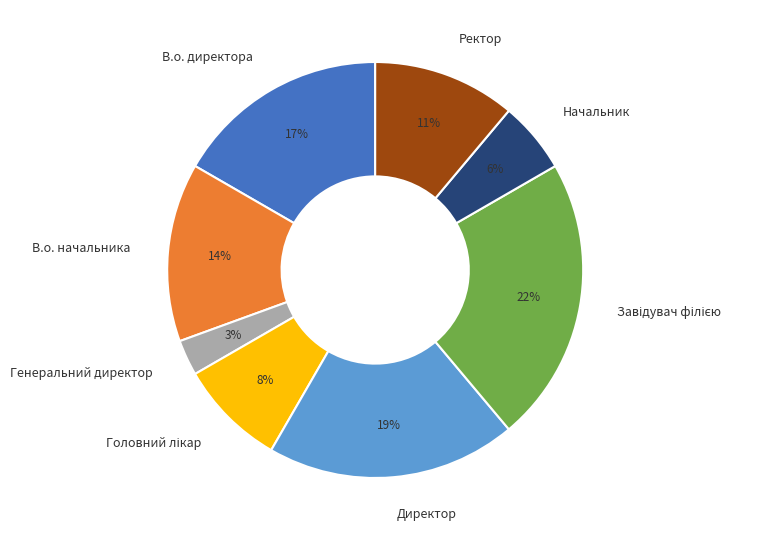

Is В.о. директора the majority of the pie?

No